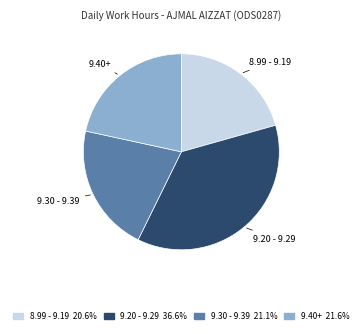

Is there any slice that represents more than half of the pie?

No